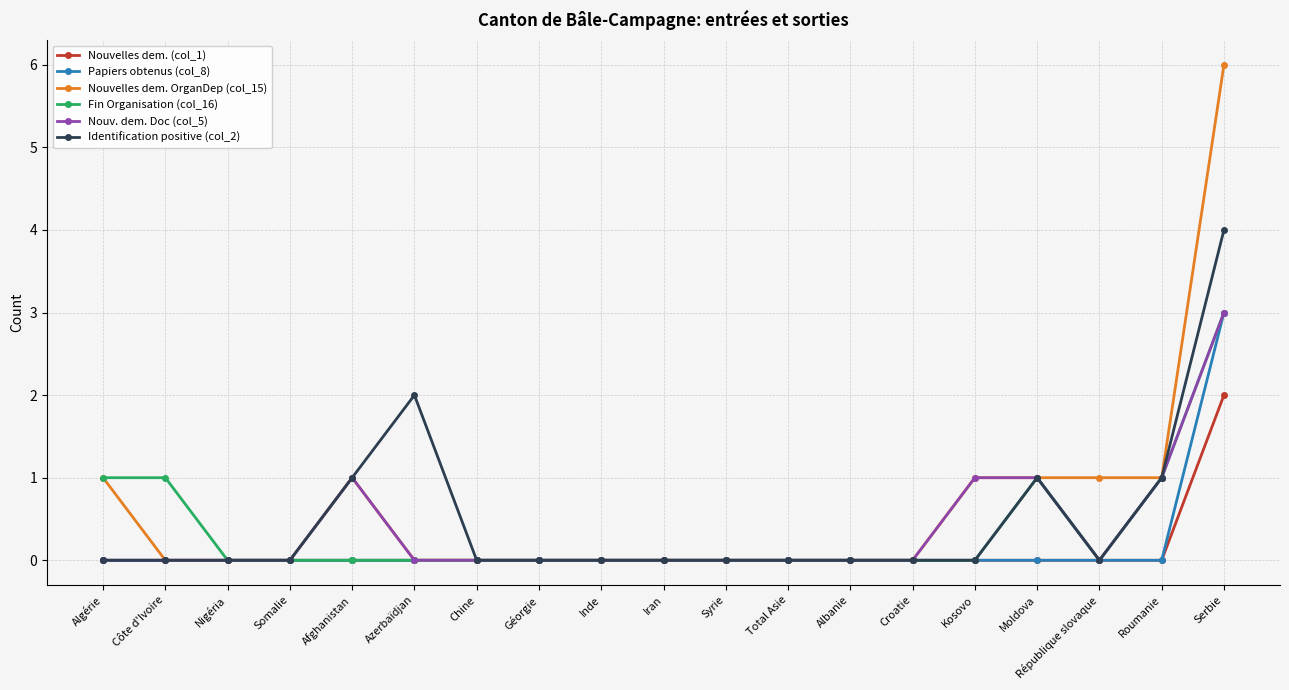

True or false: Identification positive (col_2) has more than 0 interior local peaks.

True